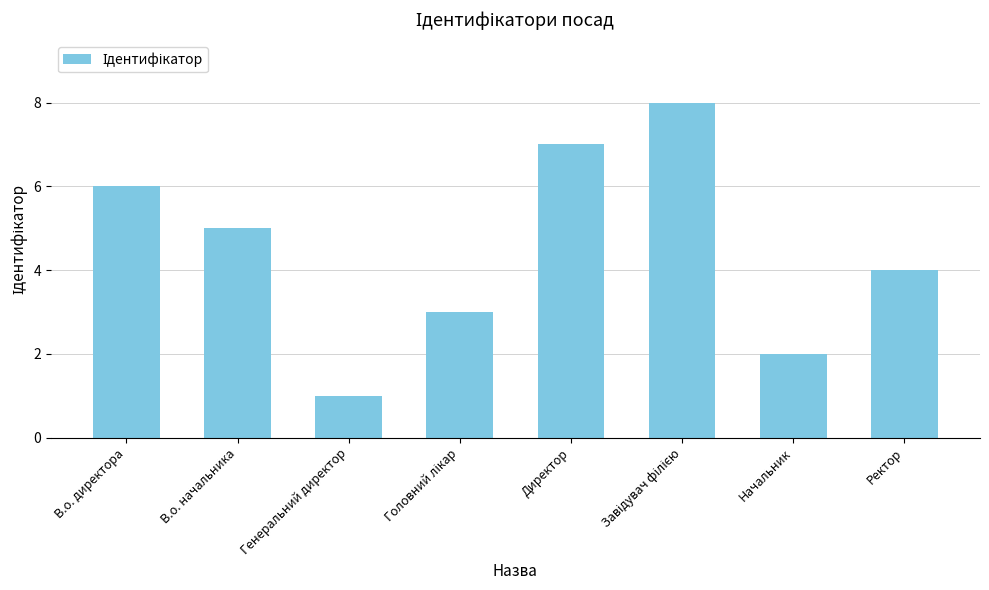

What is the value of the 1st bar from the left?

6